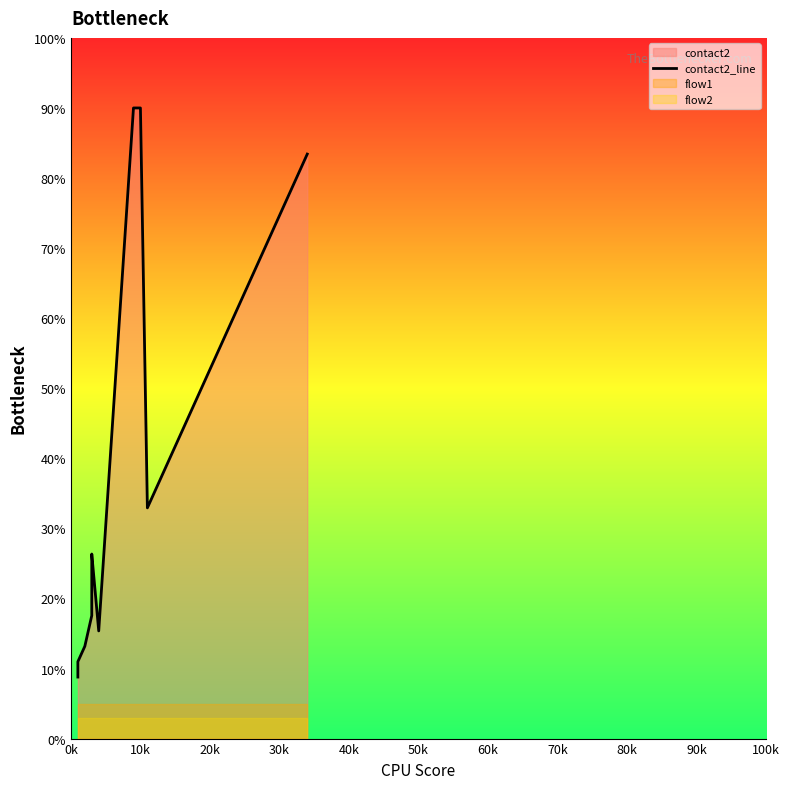

How many interior local peaks (higher than both neighbors) does the data have?

1